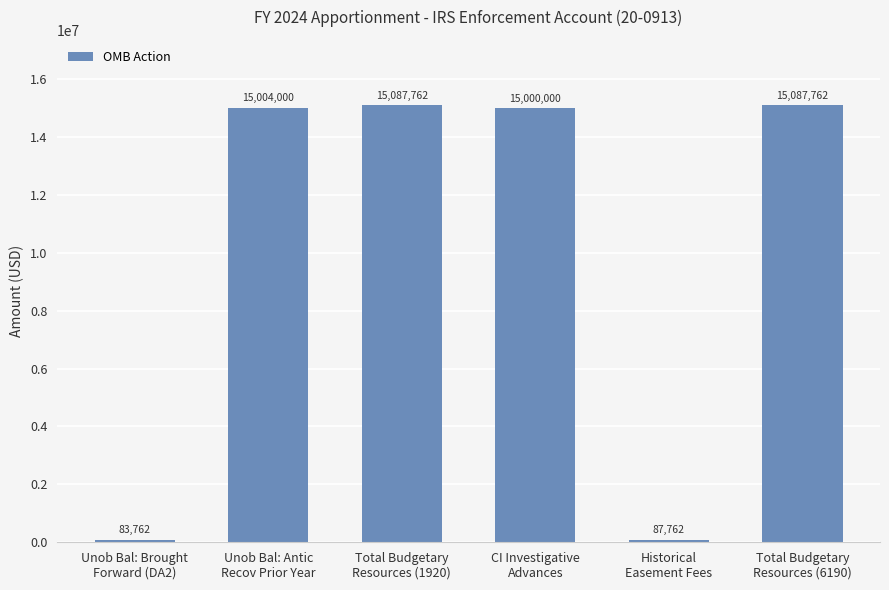

Are the bars grouped side by side (vs. stacked)?

No